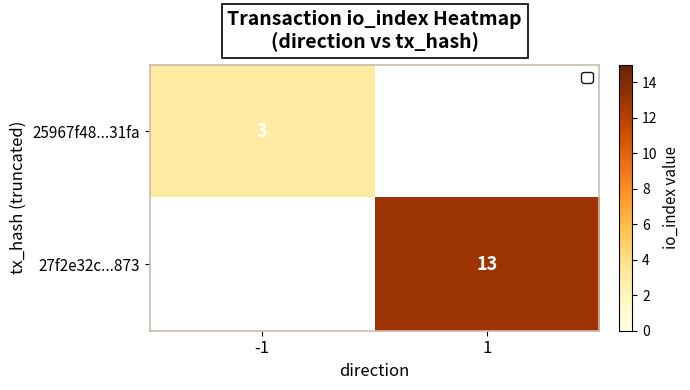

Is the value of 27f2e32c...873 at 1 greater than the value of 25967f48...31fa at -1?

Yes